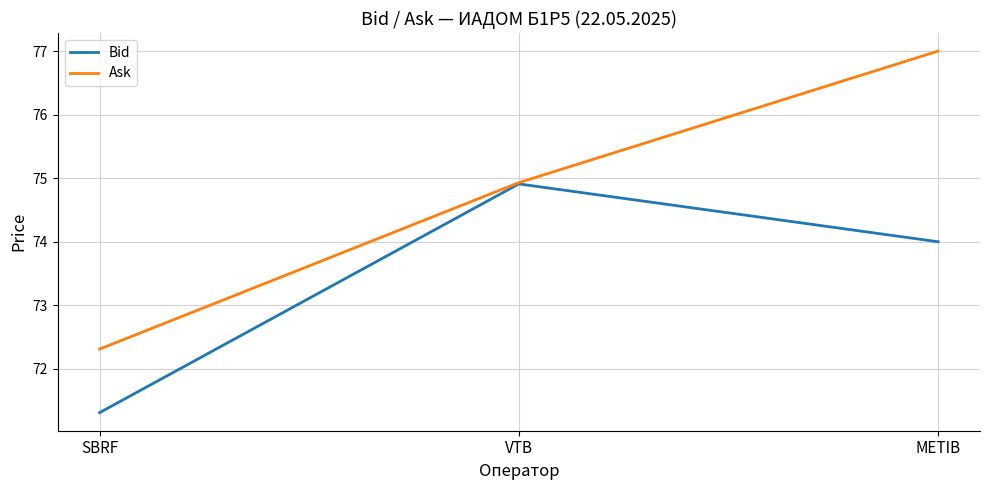

At which label is Bid closest to 73?

METIB